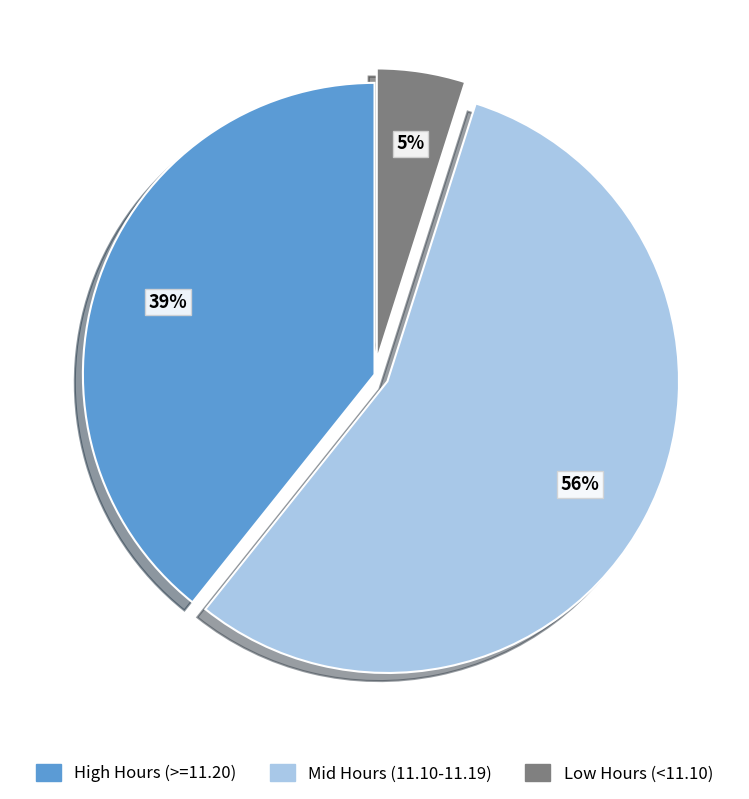

Do High Hours (>=11.20) and Mid Hours (11.10-11.19) together represent more than half of the pie?

Yes